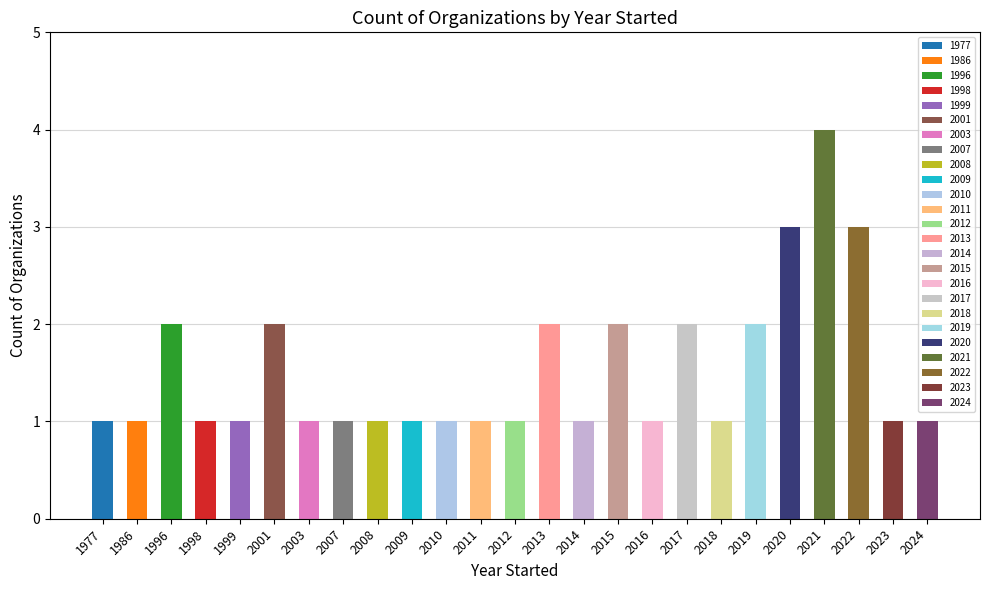

What is the minimum value shown in the chart?

1